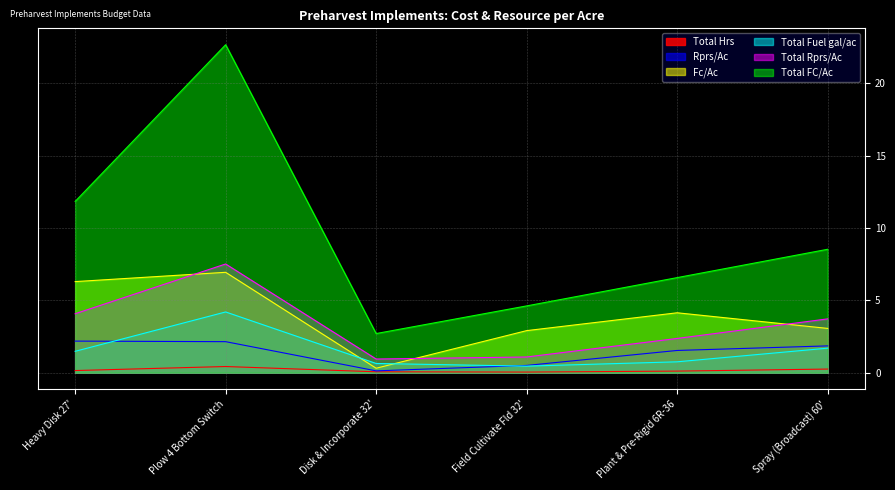

What is the difference between the highest and lowest values at Plant & Pre-Rigid 6R-36?

6.5